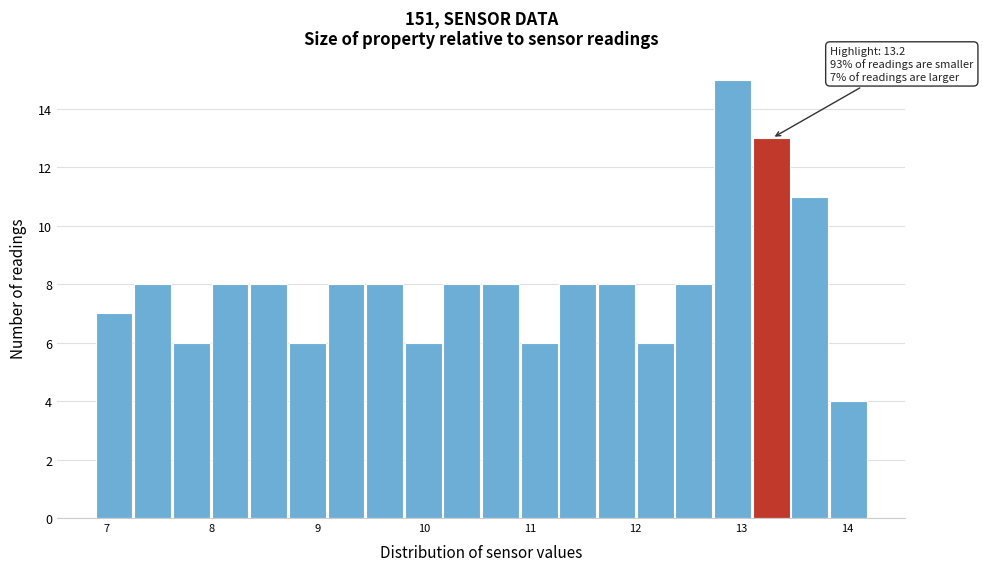

Around what value on the x-axis is the tallest bar? Give the approximate position of its centre, as read against the axis.

12.9